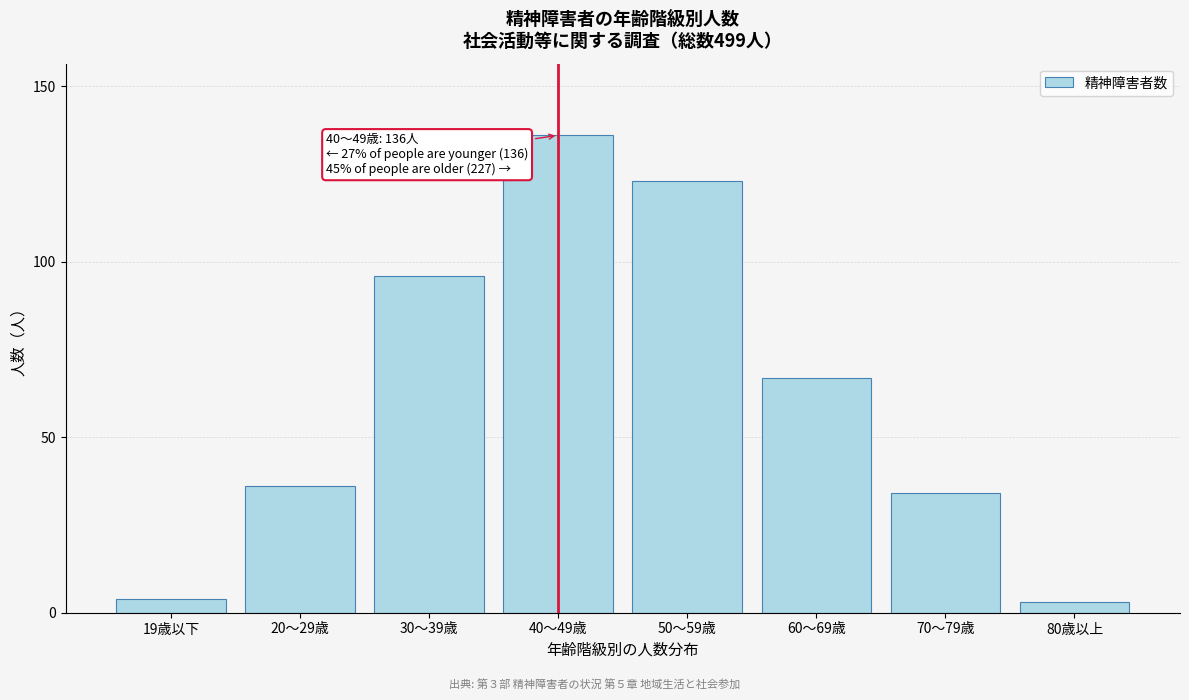

Reading left to right, what are all the values shown in this chart?

19歳以下=4	20～29歳=36	30～39歳=96	40～49歳=136	50～59歳=123	60～69歳=67	70～79歳=34	80歳以上=3